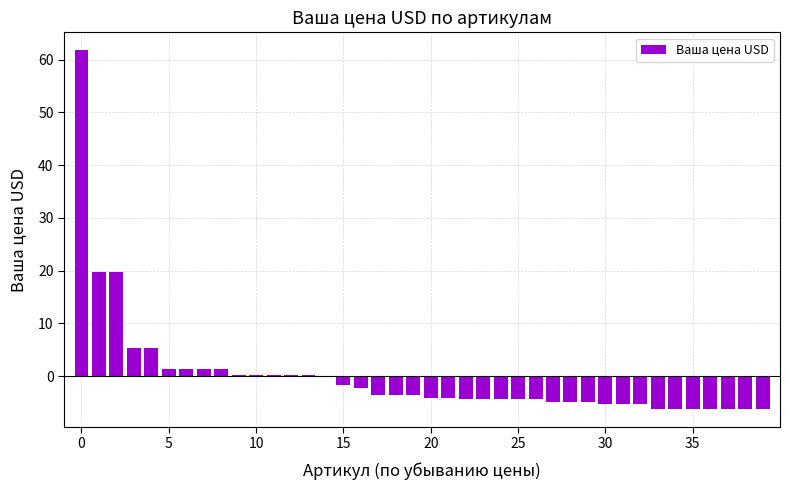

What is the value of the 26th bar from the left?

-4.3